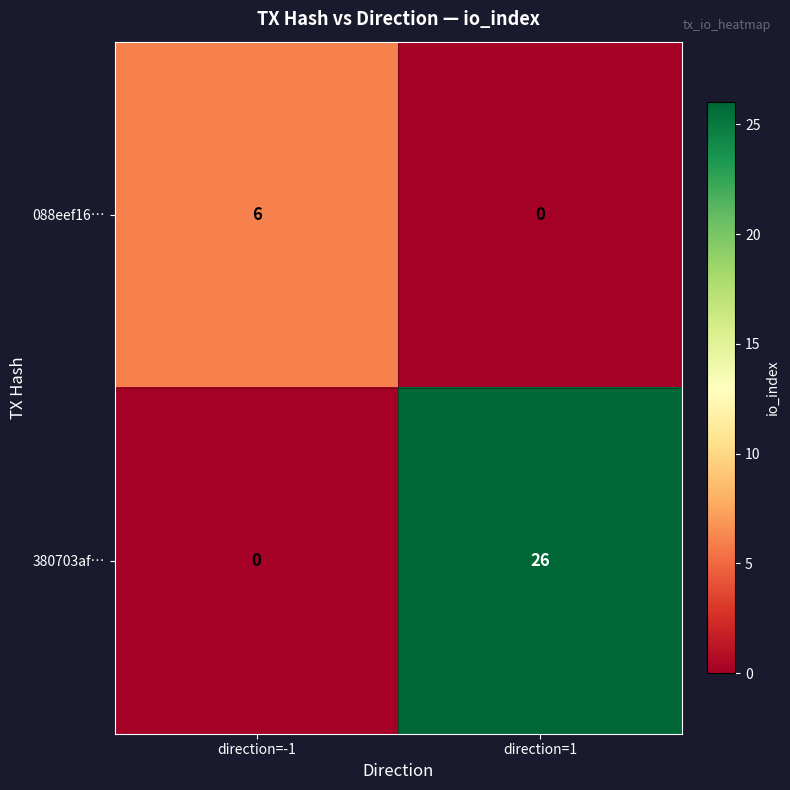

At which category is the sum across all series the highest?

direction=1